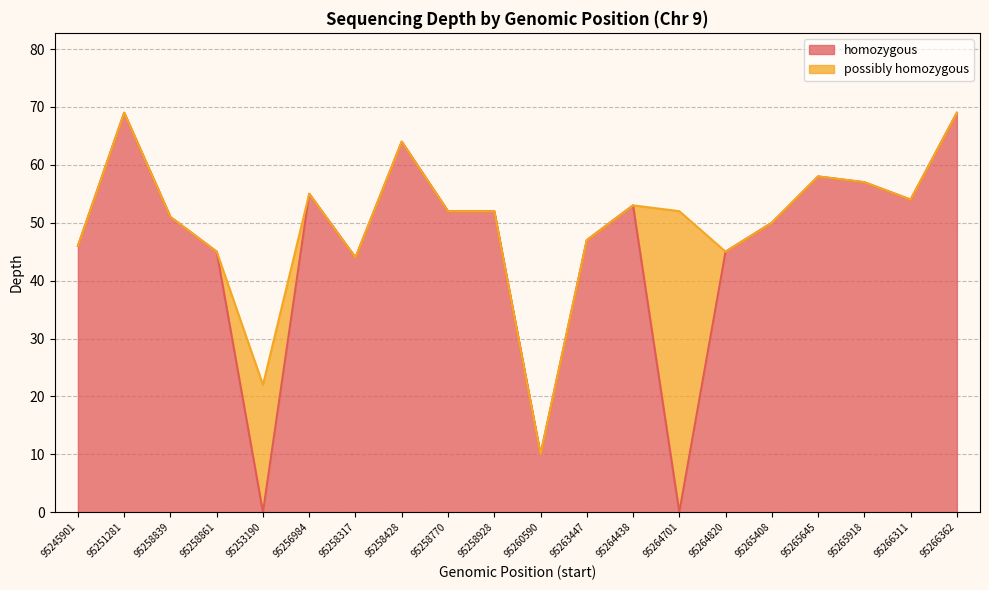

True or false: the data has more than 1 interior local peaks.

True